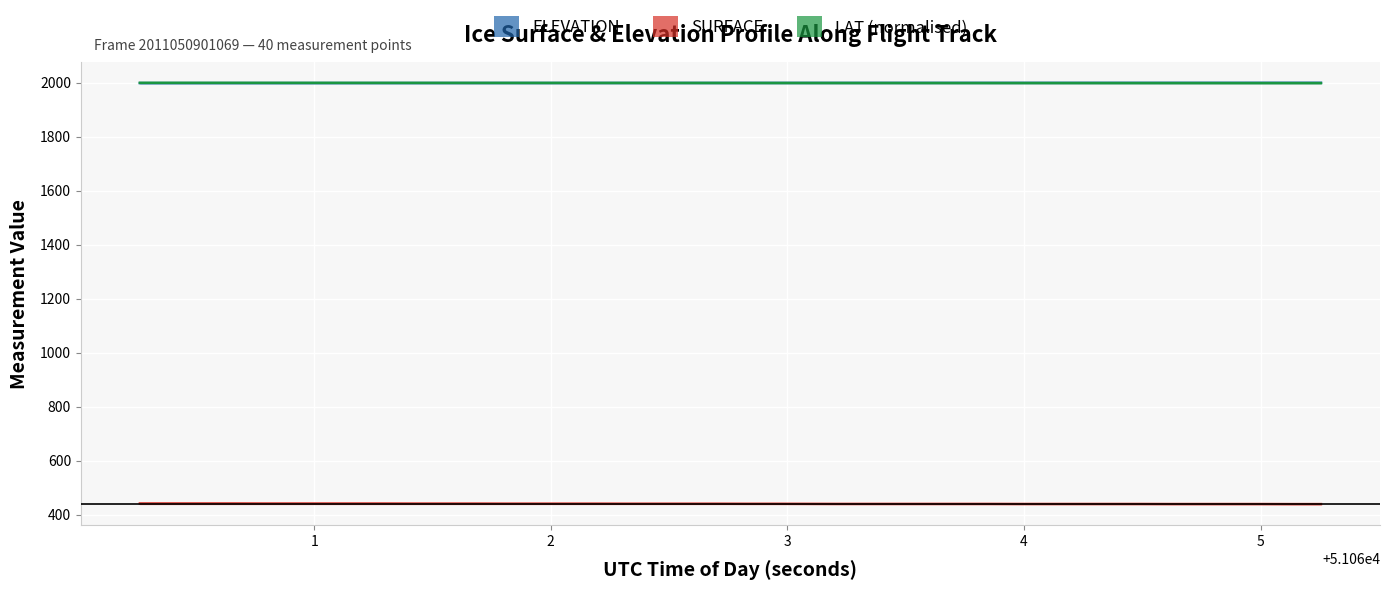

True or false: SURFACE and LAT (normalised) cross at least once.

False